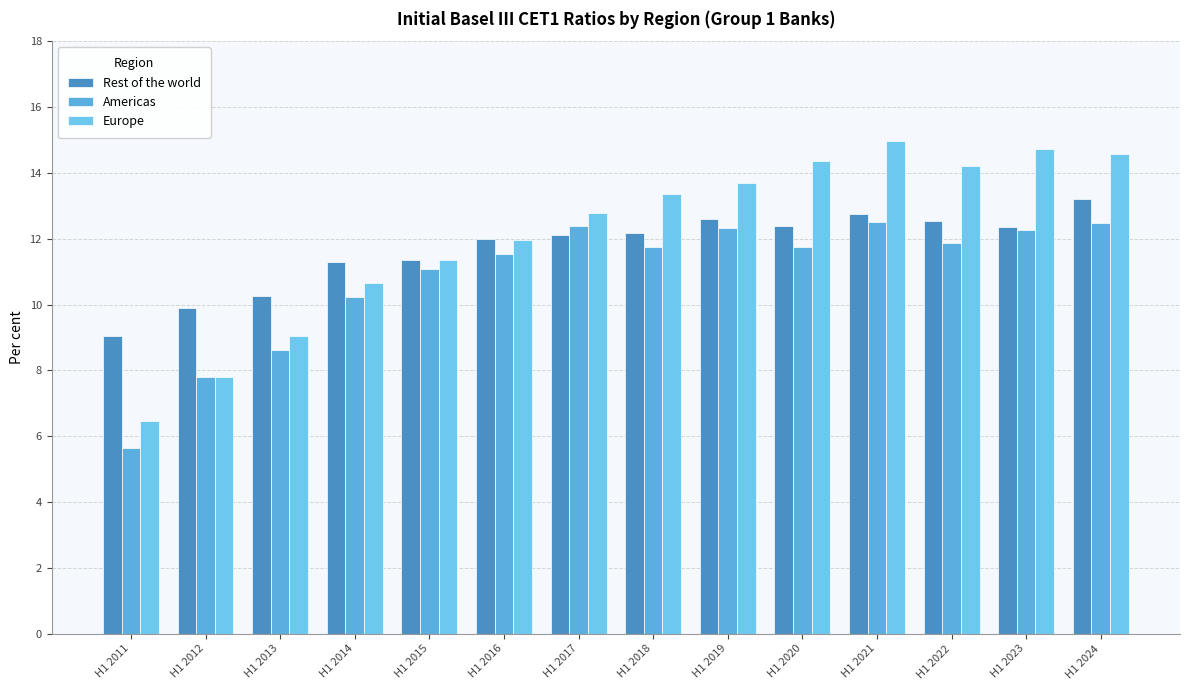

What is the sum of all Rest of the world values?

164.0